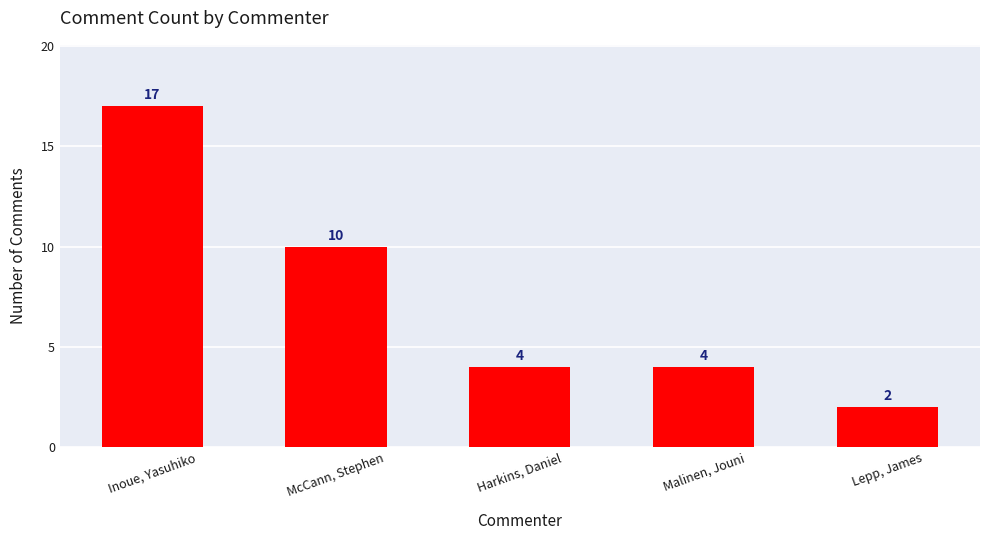

Read the value at Malinen, Jouni.

4